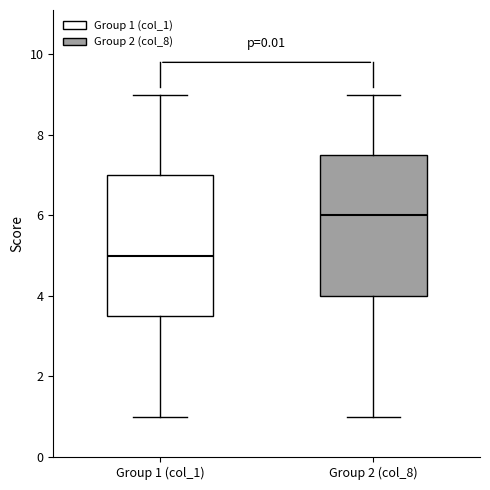

Reading left to right, transcribe this box plot: for each box, give where its median line is, the range the box spans, and where its two whiskers end, as read against the y-axis. The values are not printed on the chart, so give them approximately, as read against the axis.

Group 1 (col_1): median 5.0, box 3.6 to 7.0, whiskers 1.0 to 9.0
Group 2 (col_8): median 6.0, box 4.0 to 7.6, whiskers 1.0 to 9.0